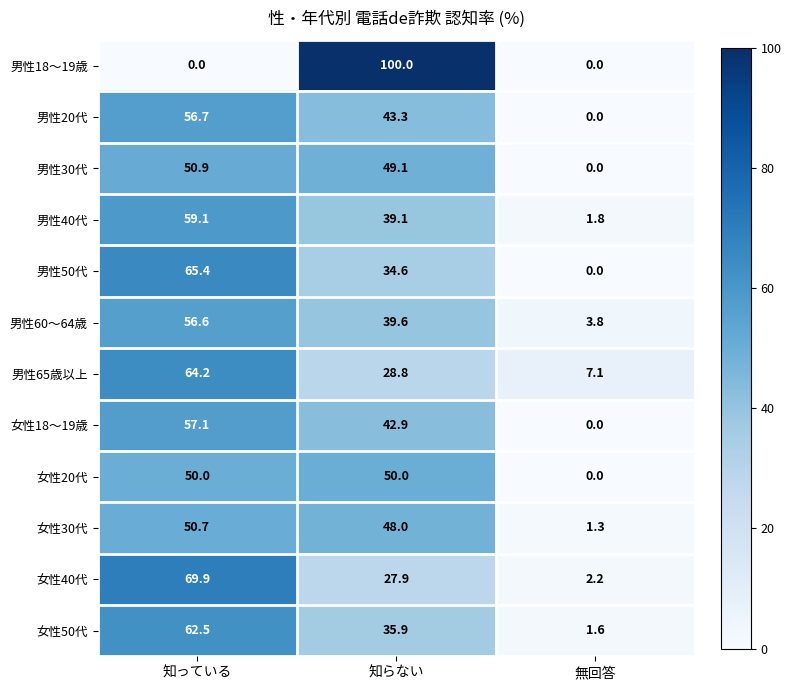

What is the sum of all 女性30代 values?

100.0